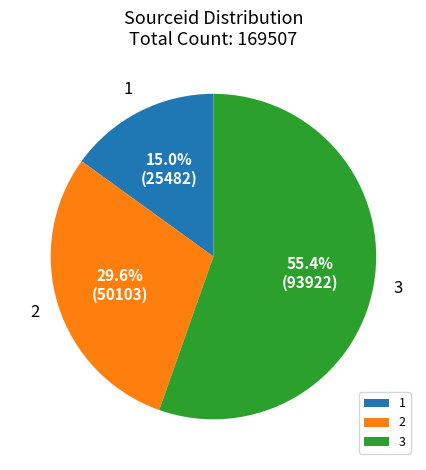

Which category accounts for the majority?

3